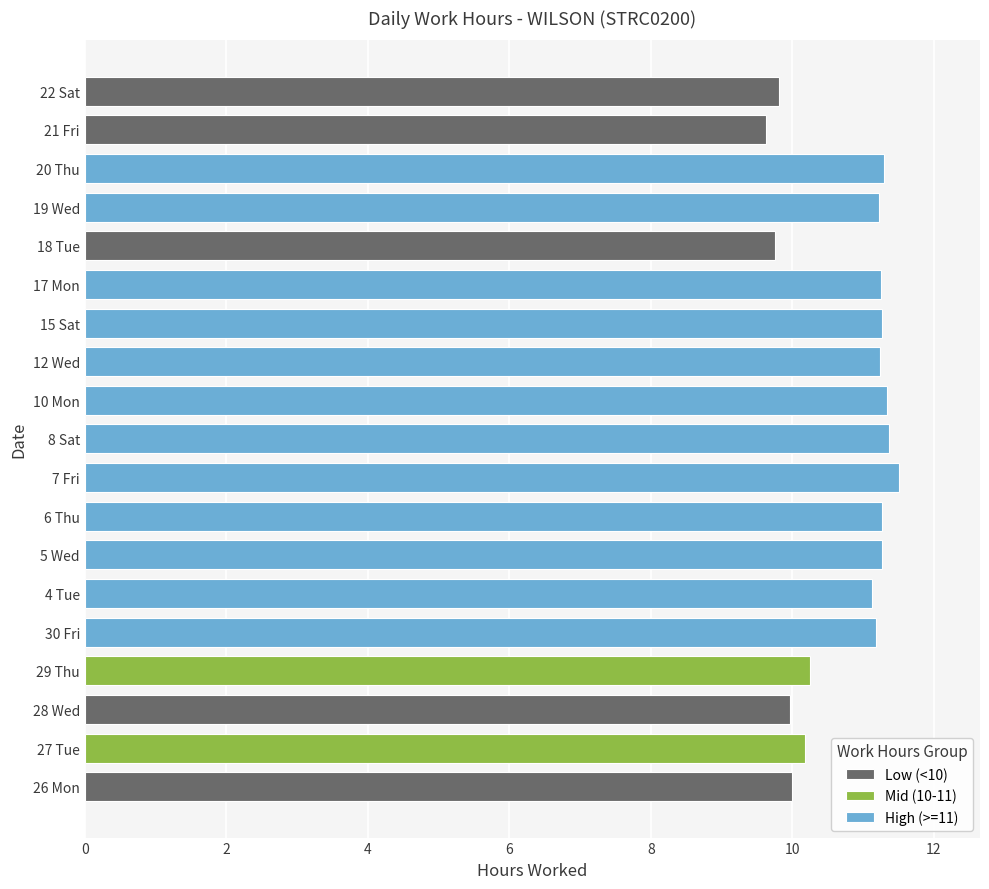

At which label is the value closest to 10?

26 Mon